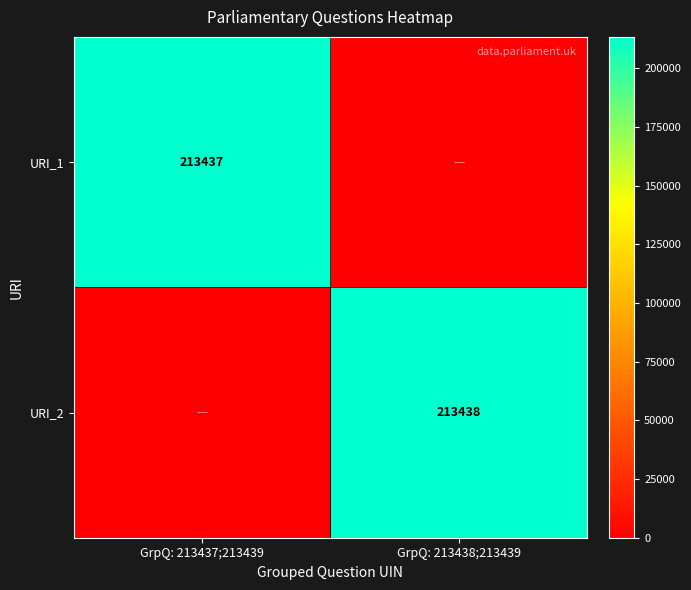

The URI_2 series shows 329086.7 at GrpQ: 213438;213439. True or false?

False